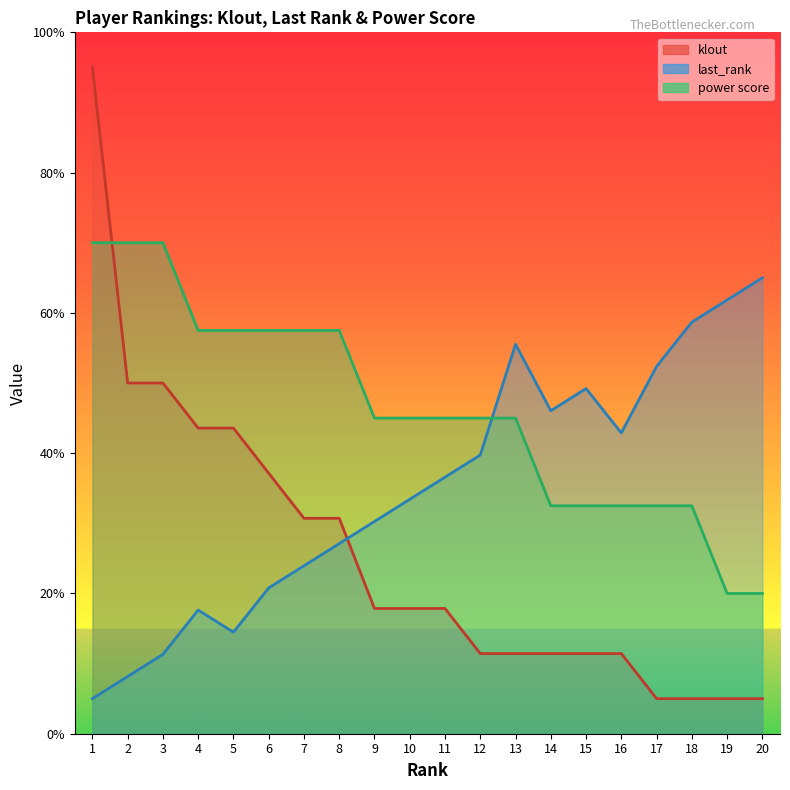

What is the sum of the klout values at 15 and 6?

48.6